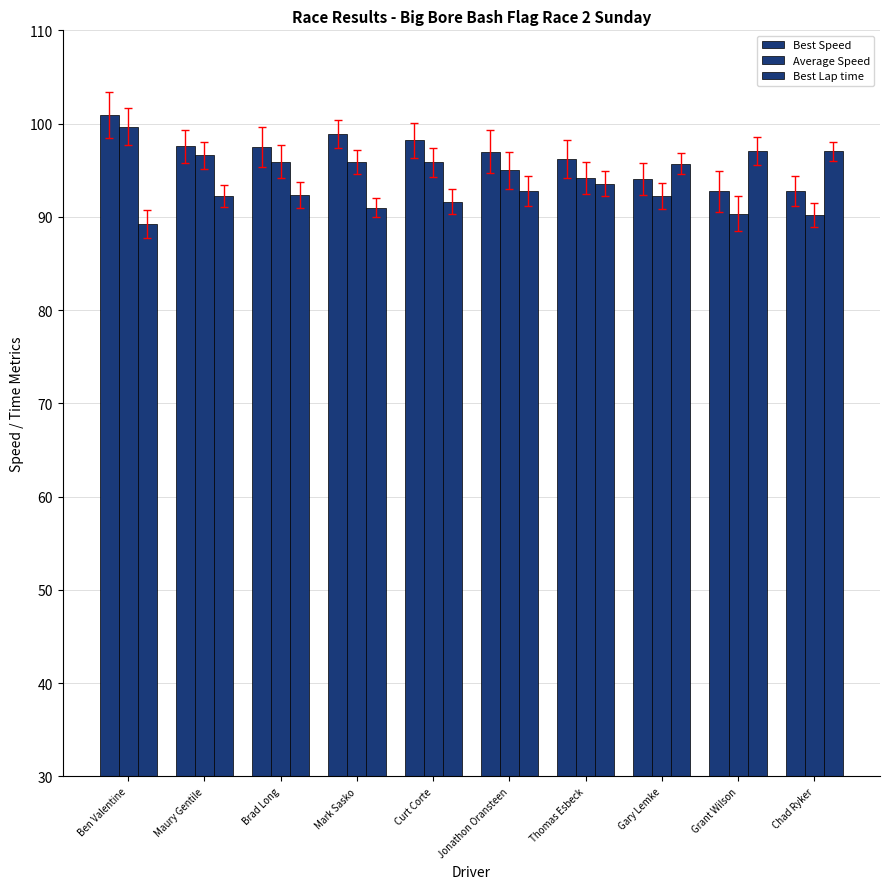

How many bars are there in each group?

3